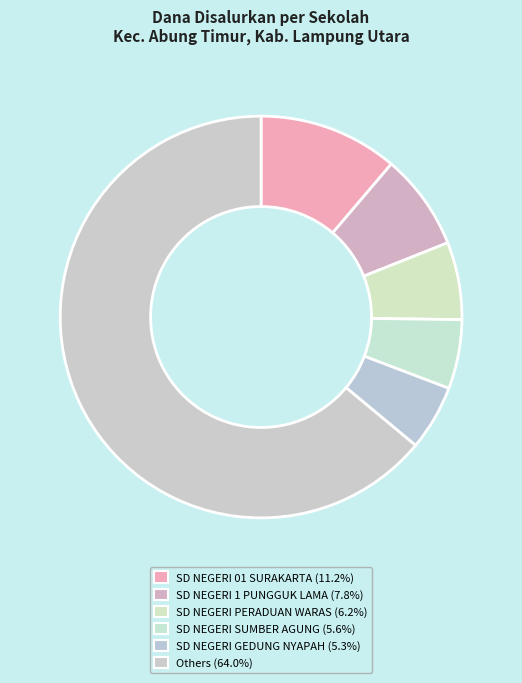

Count the number of slices in the pie.

6